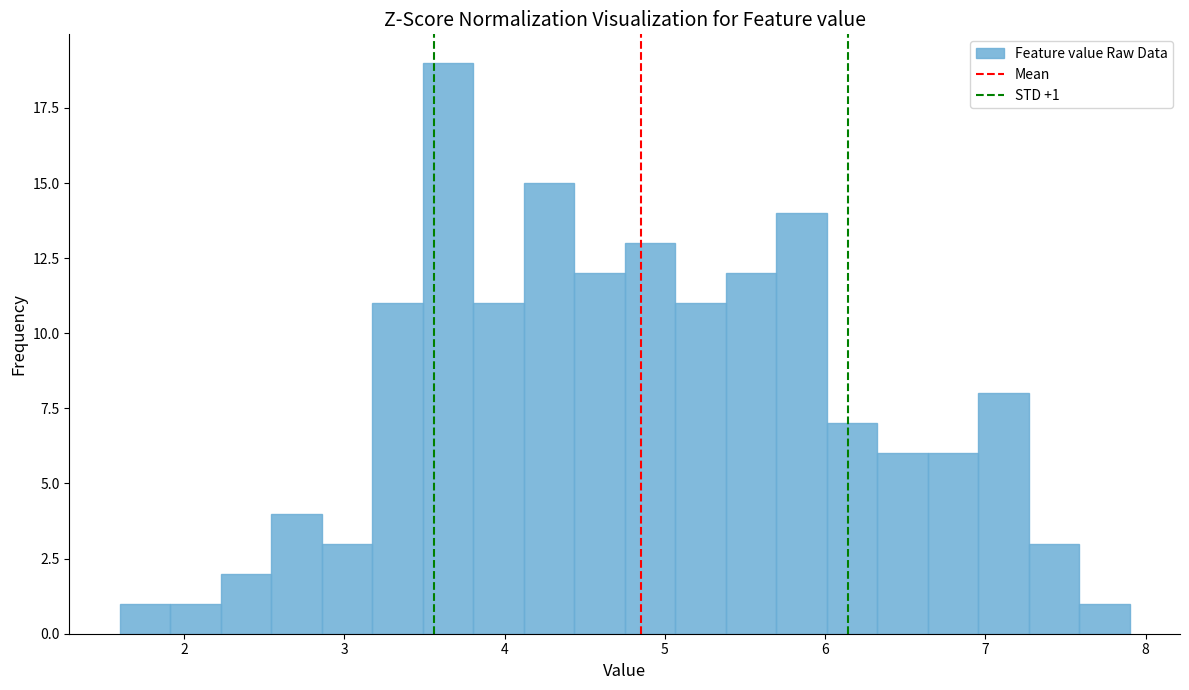

Around what value on the x-axis is the tallest bar? Give the approximate position of its centre, as read against the axis.

3.6